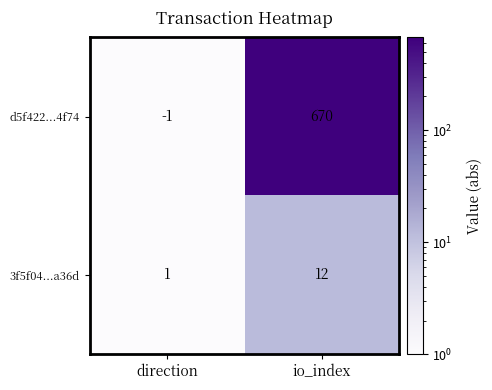

What value does the d5f422...4f74 series have at io_index, to the nearest 100?

700